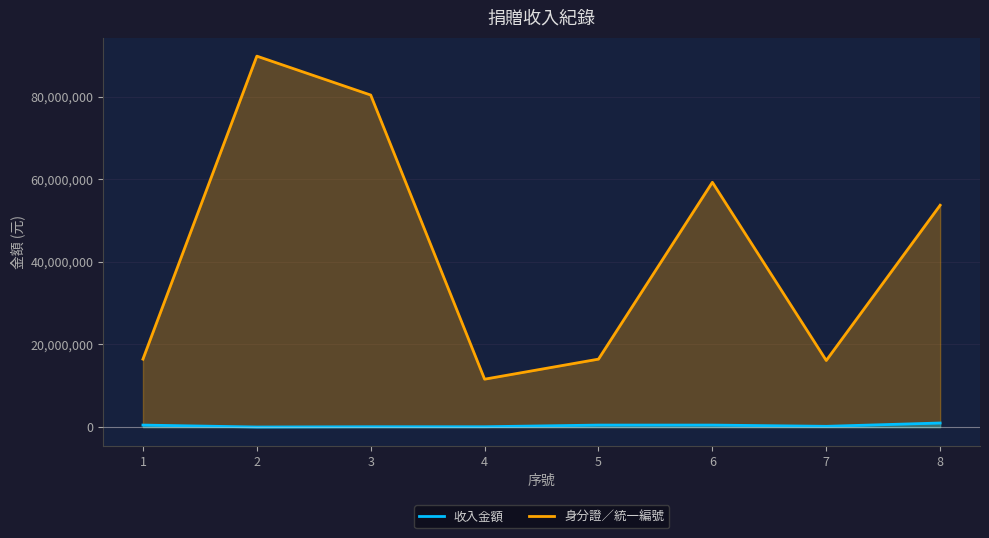

How many series are shown in this chart?

2